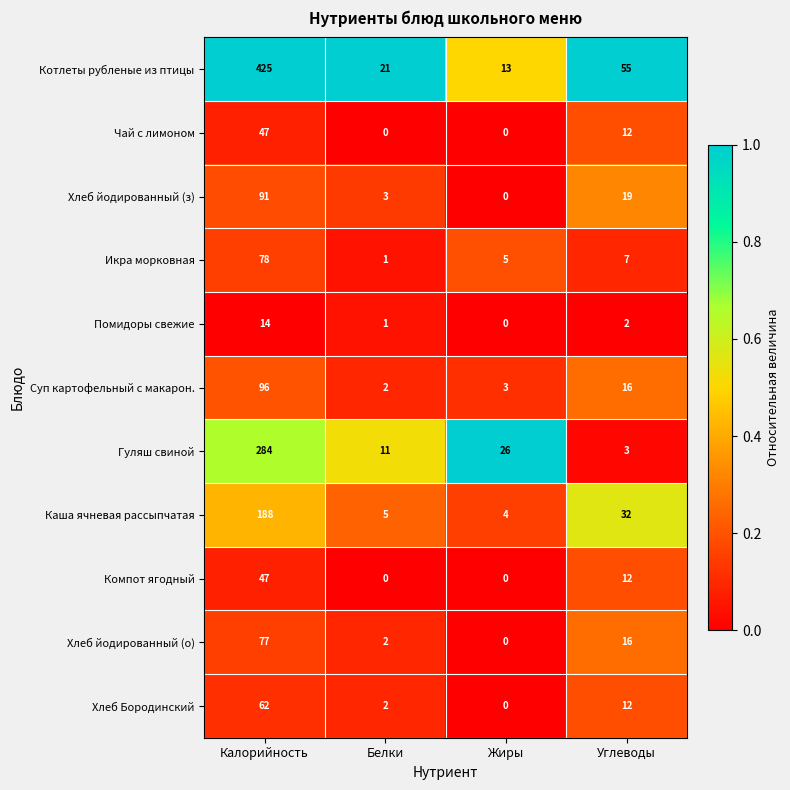

Which series has the largest range (max minus min)?

Котлеты рубленые из птицы